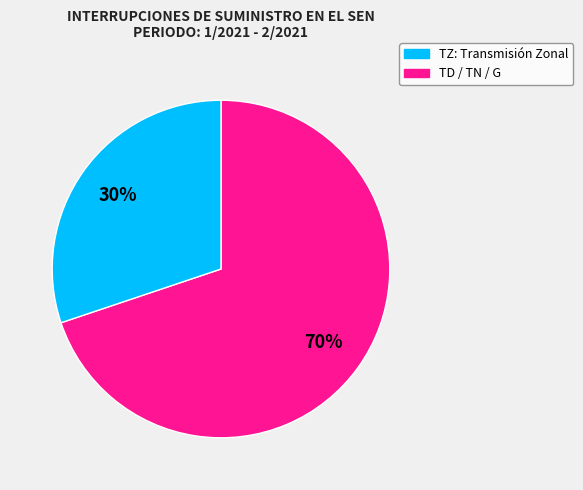

How many segments does this pie chart have?

2